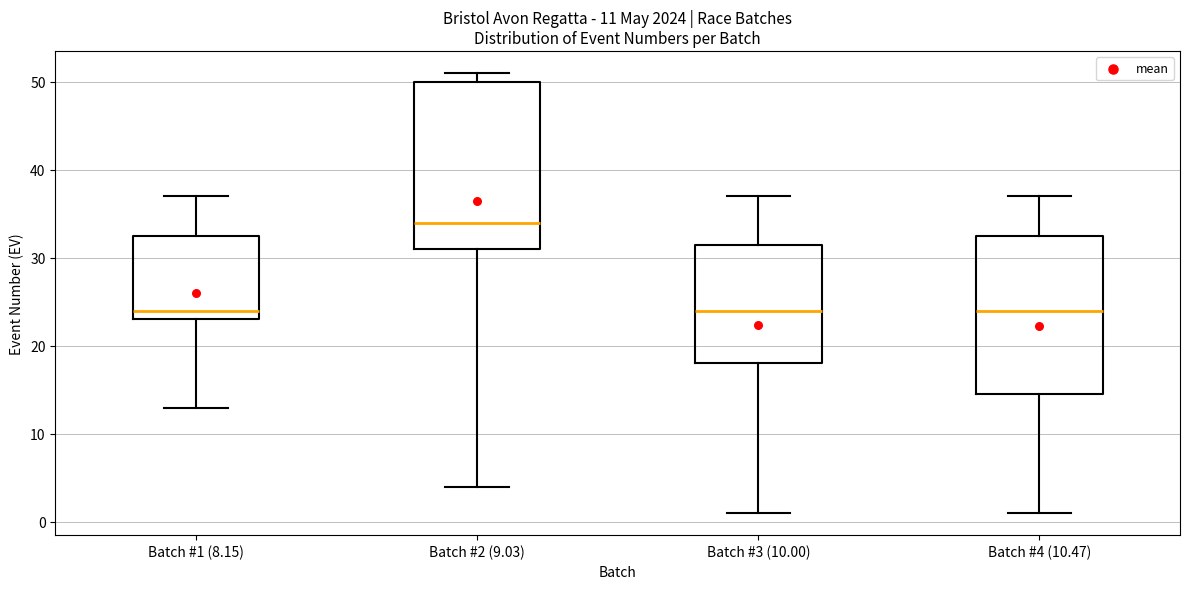

Which box is the tallest, from its lower edge to its upper edge?

Batch #2 (9.03)